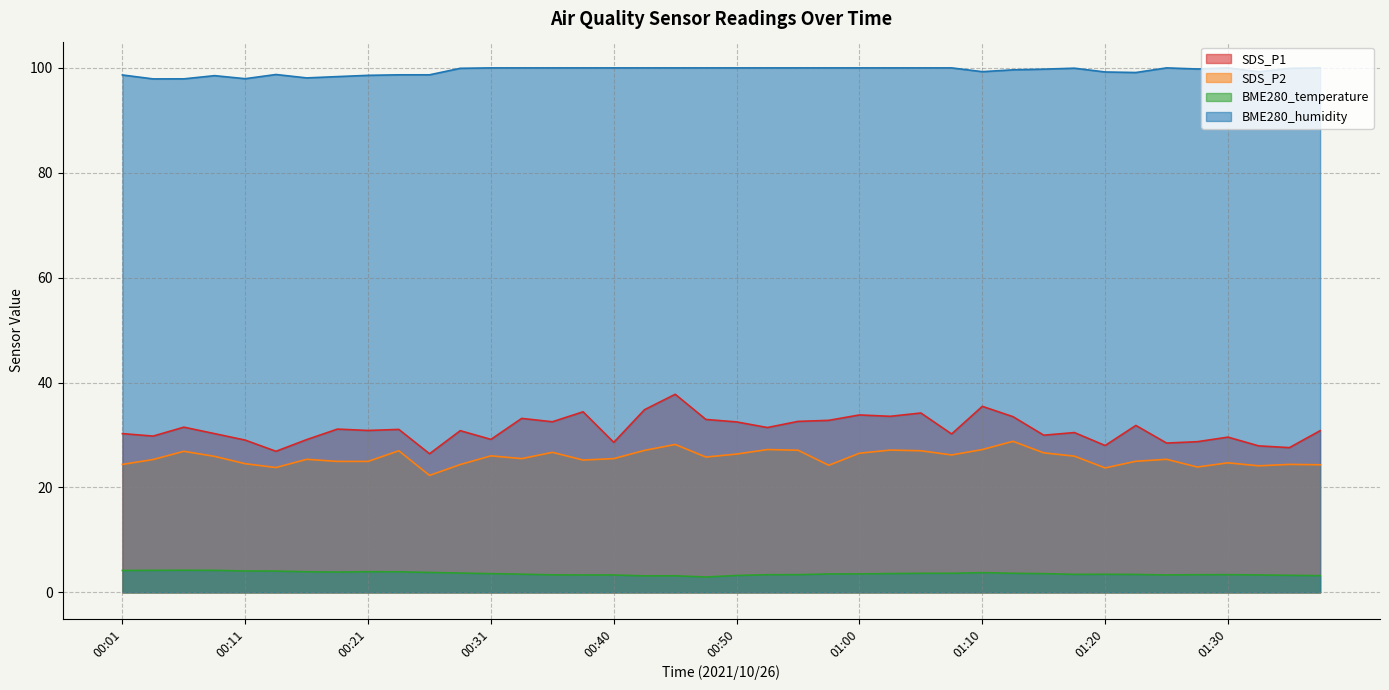

Reading right to left, transcribe all the data shown in this chart.

SDS_P1: 30.8	27.6	27.9	29.6	28.7	28.5	31.8	28.0	30.5	30.0	33.5	35.5	30.2	34.2	33.6	33.8	32.8	32.6	31.4	32.5	33.0	37.8	34.8	28.6	34.4	32.5	33.2	29.2	30.8	26.4	31.1	30.9	31.1	29.1	26.9	29.0	30.3	31.5	29.8	30.3
SDS_P2: 24.3	24.4	24.1	24.7	23.9	25.4	25.0	23.7	26.0	26.6	28.8	27.2	26.2	27.0	27.1	26.5	24.2	27.1	27.2	26.4	25.8	28.2	27.1	25.5	25.2	26.7	25.5	26.0	24.4	22.3	27.0	25.0	25.0	25.4	23.8	24.5	25.9	26.9	25.3	24.4
BME280_temperature: 3.2	3.2	3.3	3.4	3.4	3.3	3.4	3.5	3.4	3.6	3.6	3.8	3.6	3.6	3.6	3.5	3.5	3.4	3.4	3.2	2.9	3.2	3.1	3.3	3.3	3.3	3.5	3.6	3.7	3.8	3.9	3.9	3.9	3.9	4.1	4.1	4.2	4.2	4.2	4.2
BME280_humidity: 100.0	99.9	99.3	100.0	99.8	100.0	99.1	99.2	99.9	99.8	99.6	99.3	100.0	100.0	100.0	100.0	100.0	100.0	100.0	100.0	100.0	100.0	100.0	100.0	100.0	100.0	100.0	100.0	99.9	98.7	98.7	98.6	98.3	98.1	98.7	97.9	98.5	97.9	97.9	98.7